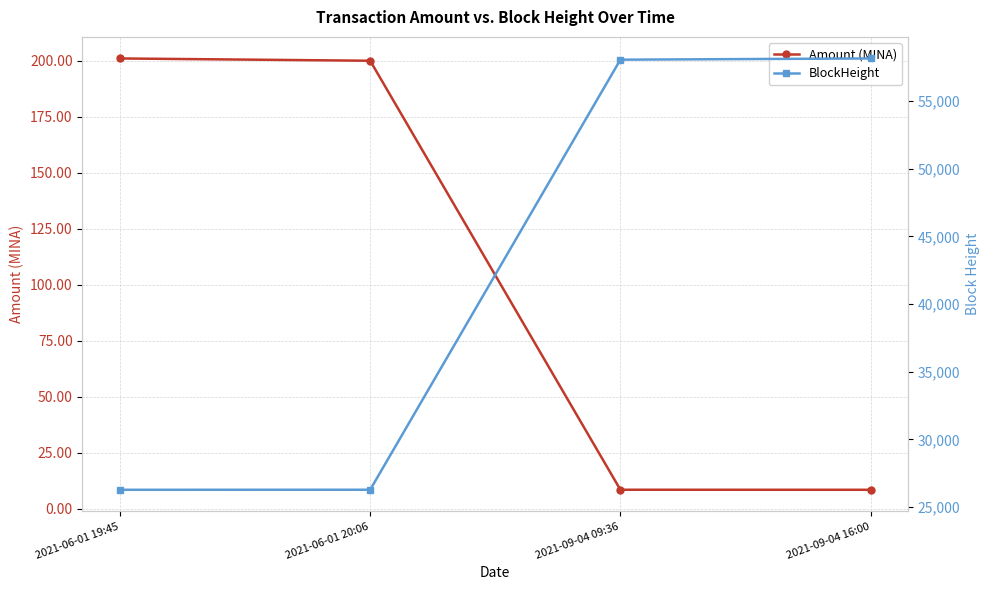

True or false: BlockHeight has a value of 10913.6 at 2021-06-01 19:45.

False